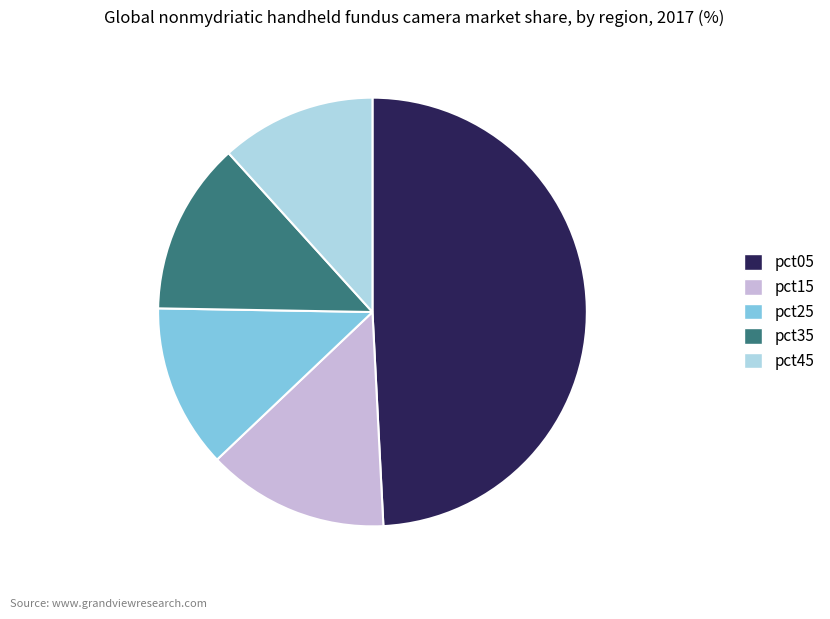

Is there any slice that represents more than half of the pie?

No